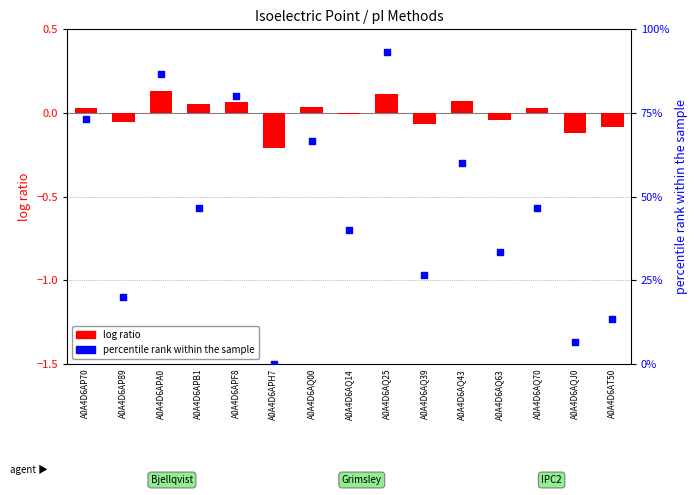

Which series contains the highest Y value?

percentile rank within the sample